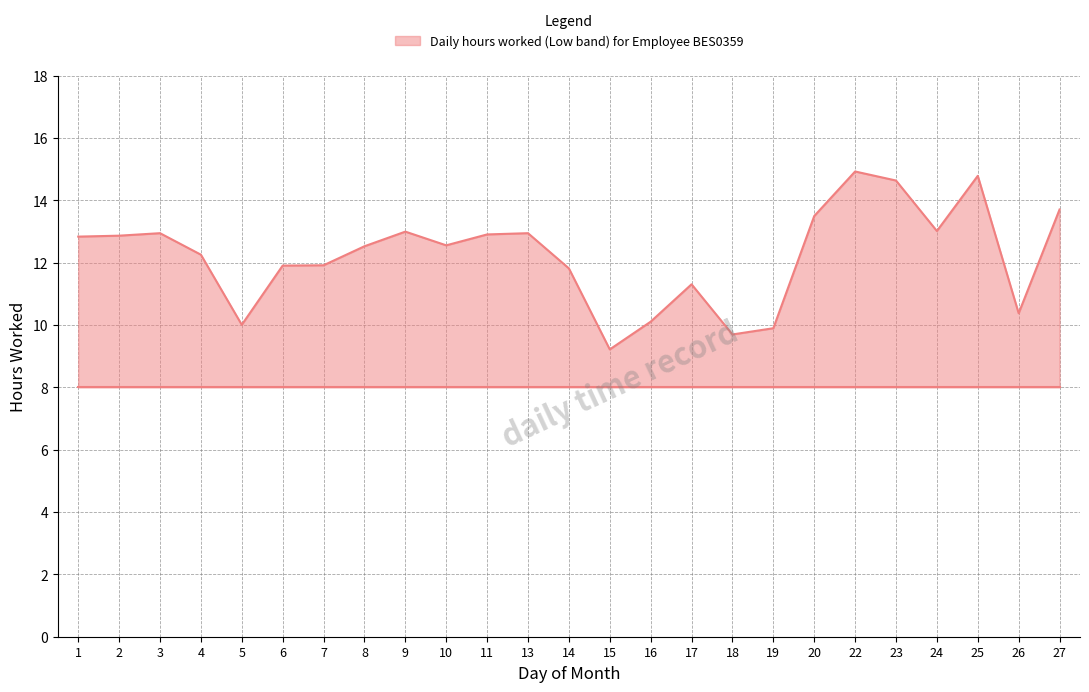

Which label corresponds to the smallest value in the chart?

15